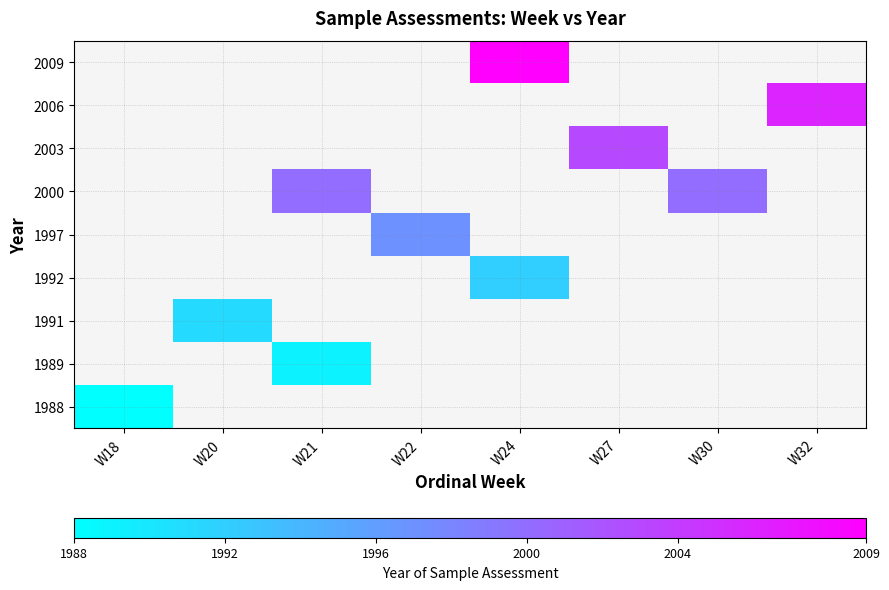

What is the maximum value shown in the chart?

2009.0